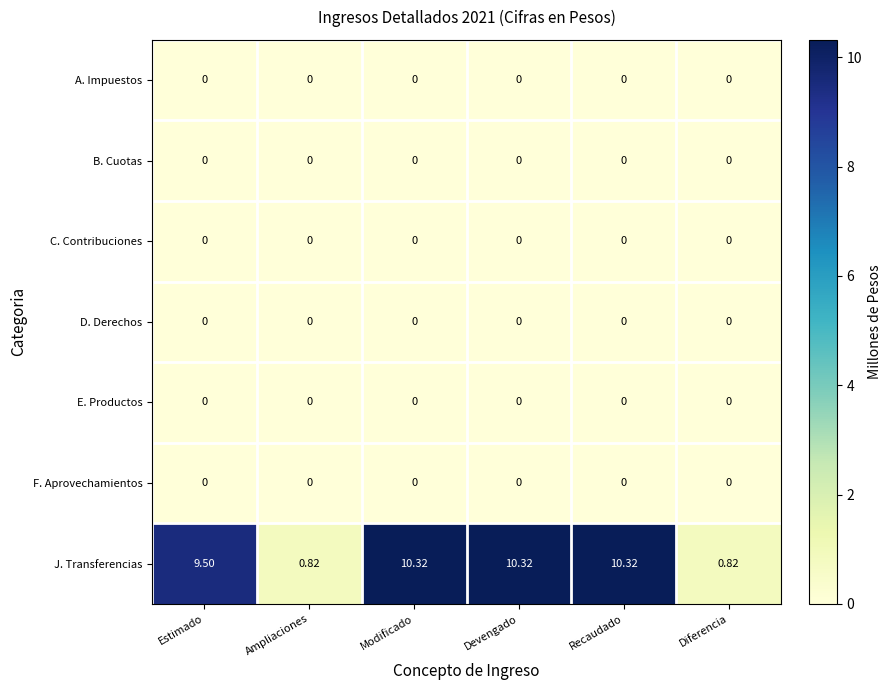

Which series has the largest total across all categories?

J. Transferencias